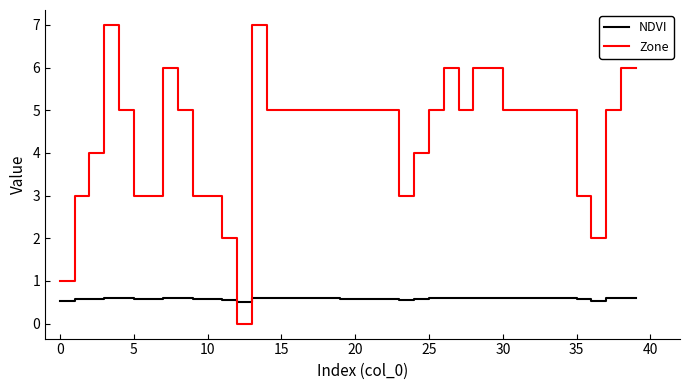

Which series ends up on top after the final intersection of Zone and NDVI?

Zone